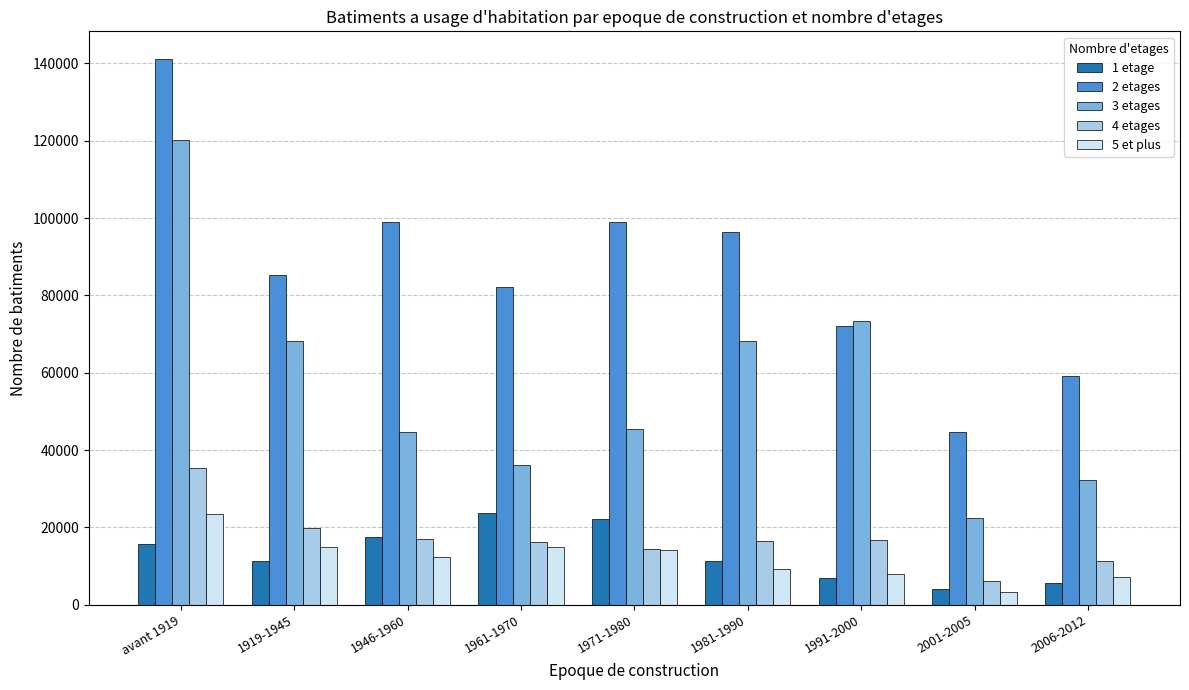

What is the maximum value shown in the chart?

141207